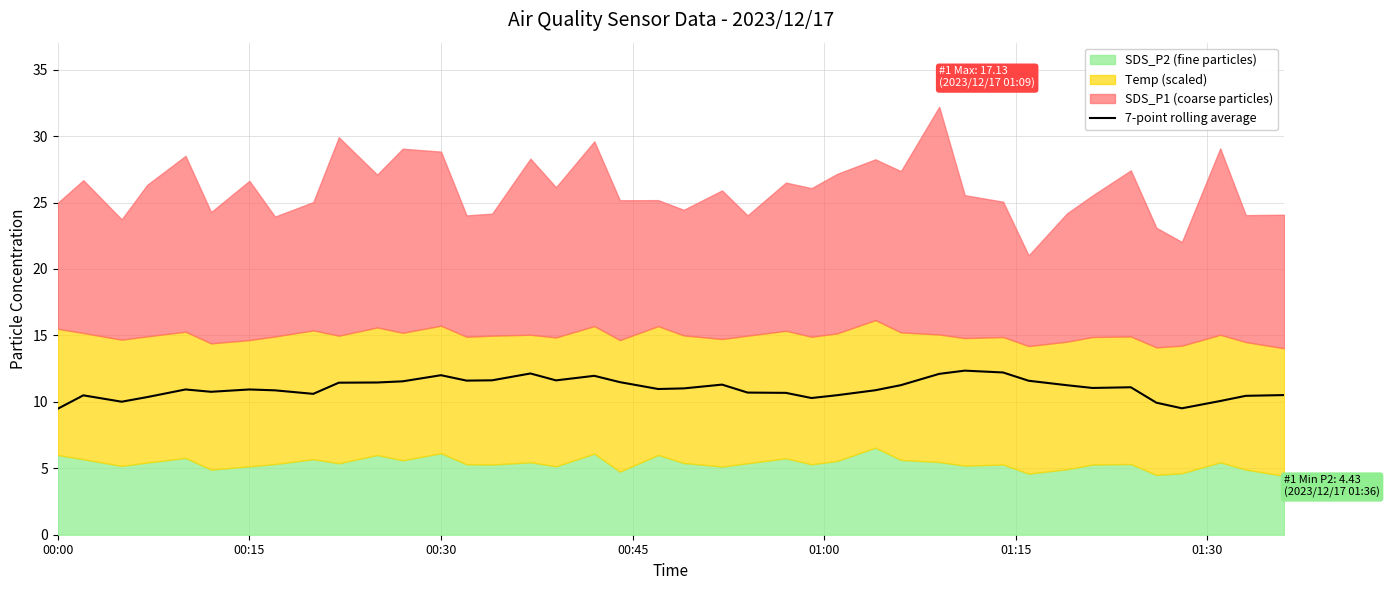

What is the maximum value for 7-point rolling average?

12.3